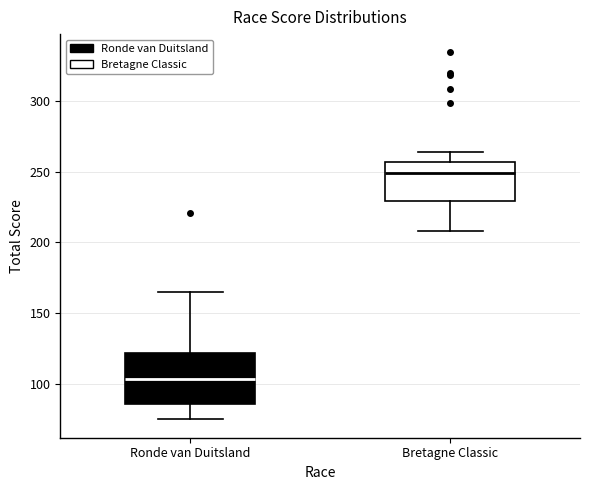

Reading left to right, transcribe this box plot: for each box, give where its median line is, the range the box spans, and where its two whiskers end, as read against the y-axis. The values are not printed on the chart, so give them approximately, as read against the axis.

Ronde van Duitsland: median 105, box 85 to 120, whiskers 75 to 165
Bretagne Classic: median 250, box 230 to 255, whiskers 210 to 265